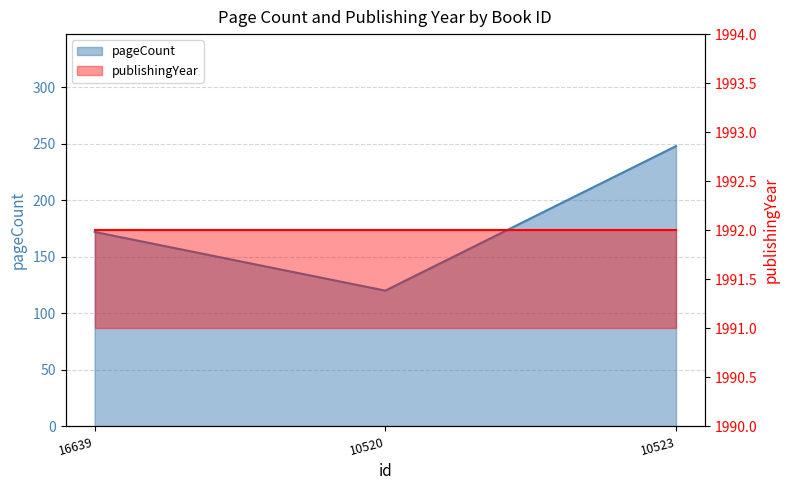

Reading right to left, what are all the values shown in this chart?

248	120	172